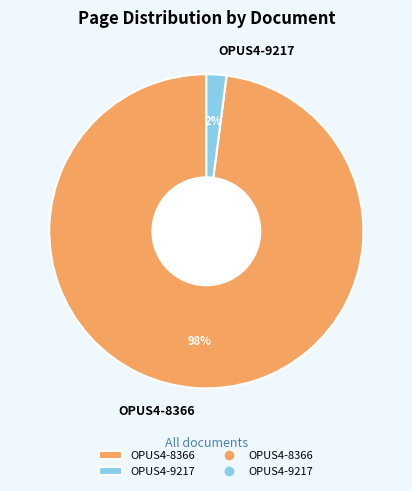

Is the sum of OPUS4-9217 and OPUS4-8366 greater than half?

Yes